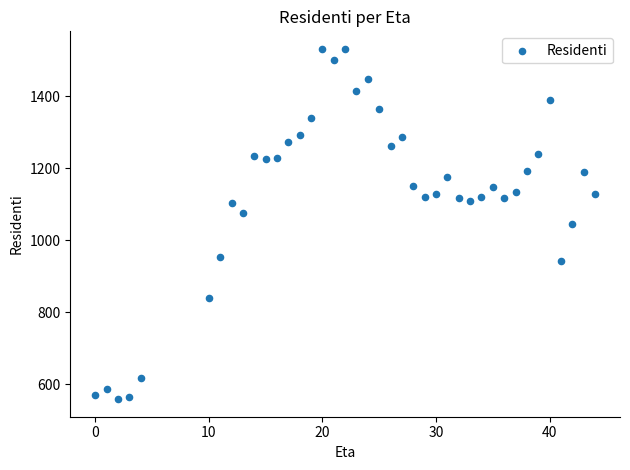

What is the range of Y values (max minus min)?

973